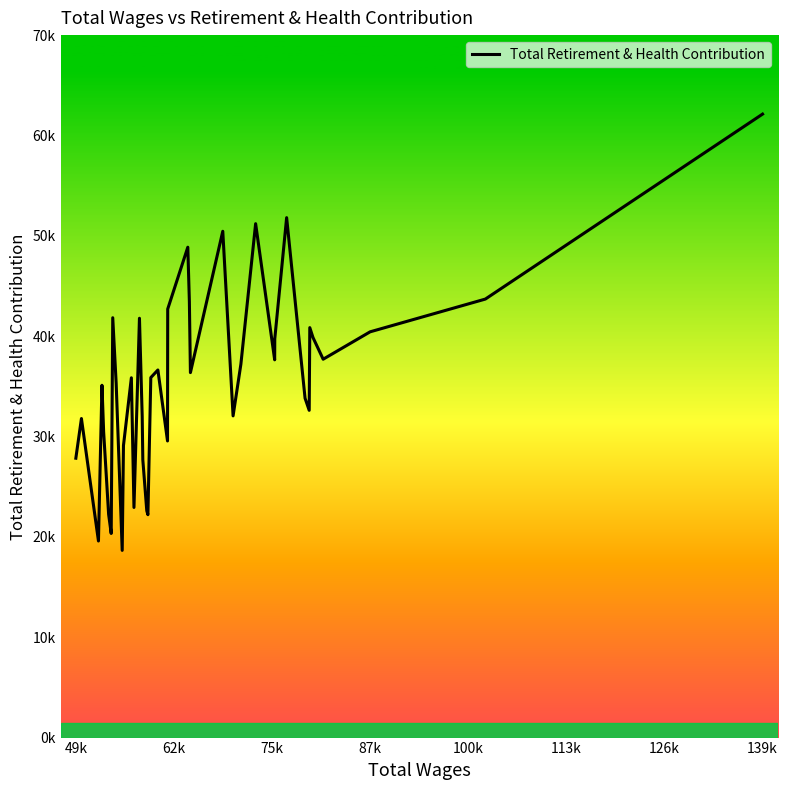

True or false: there are more than 2 points higher than both neighbors.

True